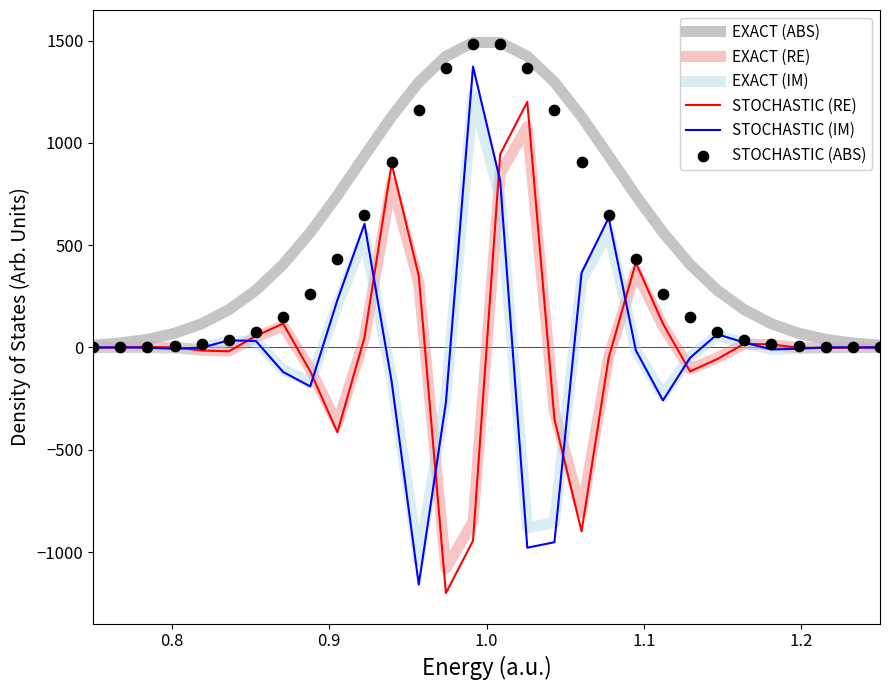

What is the maximum value for STOCHASTIC (RE)?

1200.8